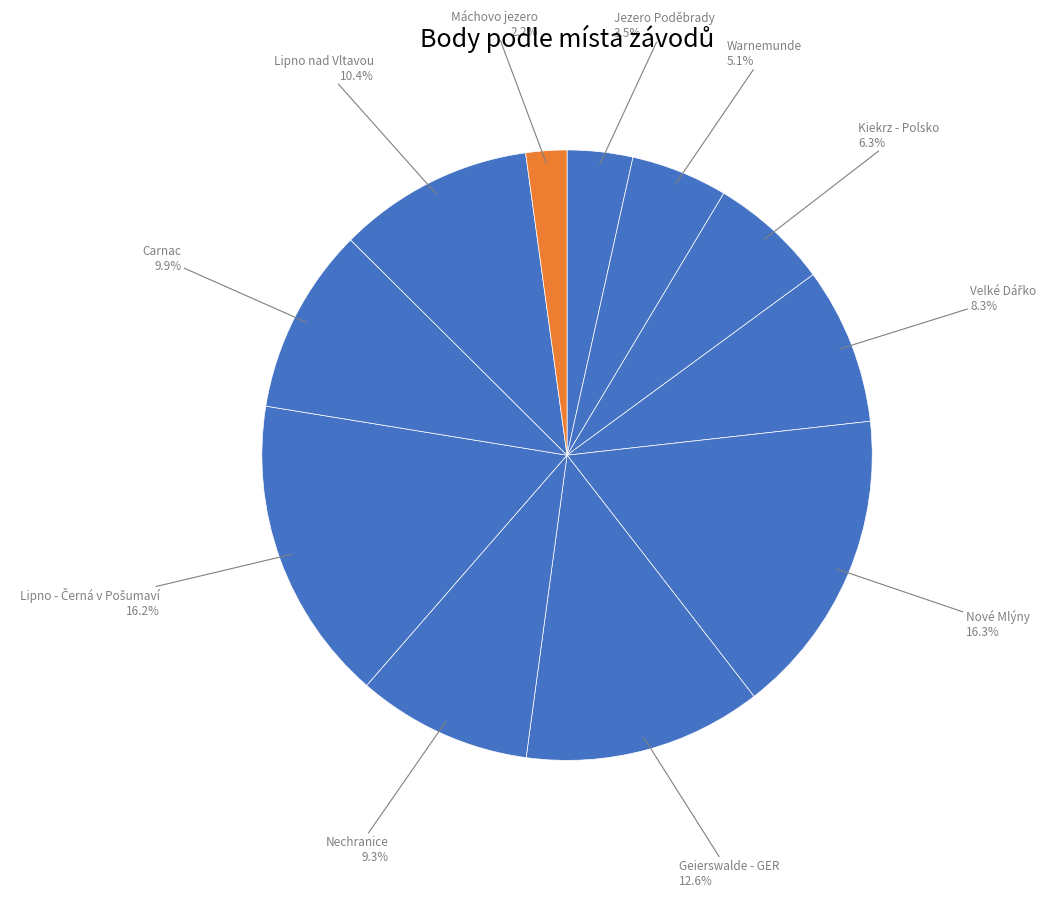

Combined, what portion of the pie is Geierswalde - GER and Nové Mlýny?

28.9%